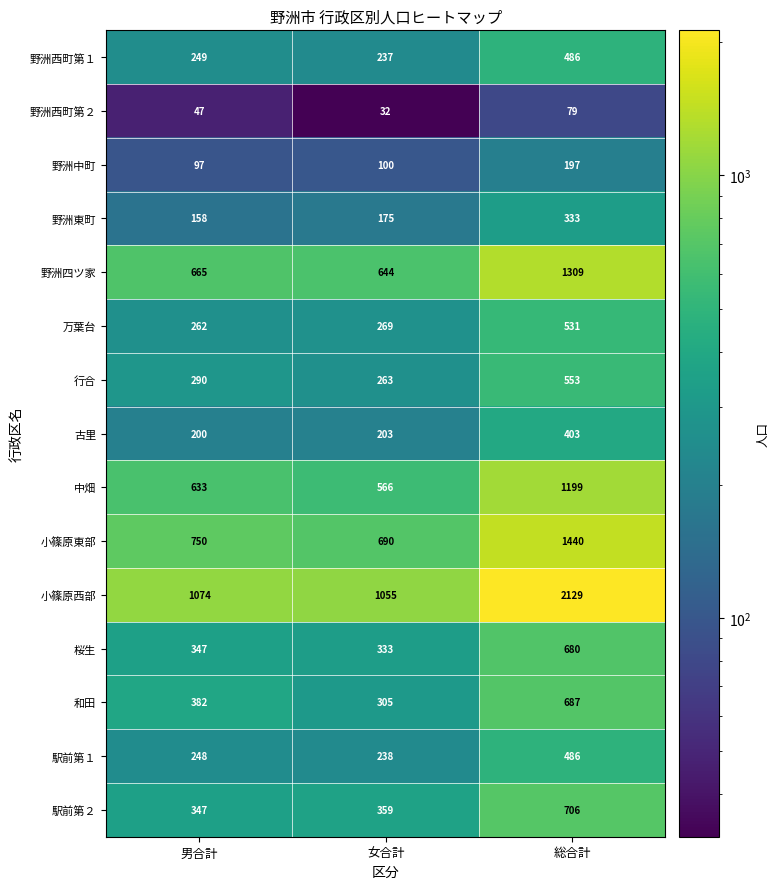

Read the 小篠原東部 value at 総合計, to the nearest 50.

1450